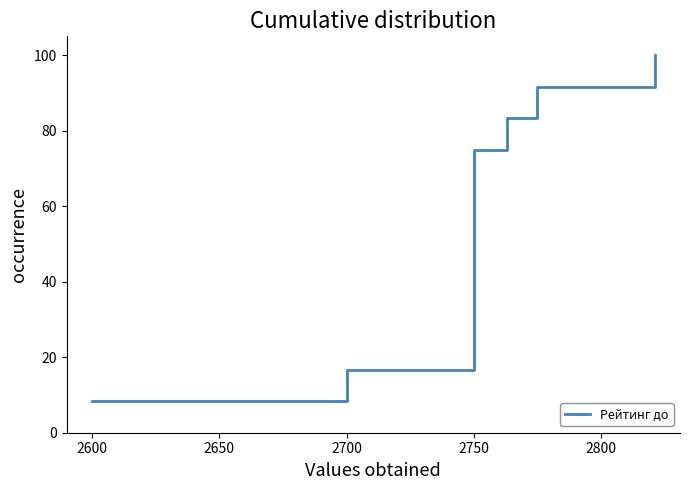

What is the greatest value displayed?

100.0